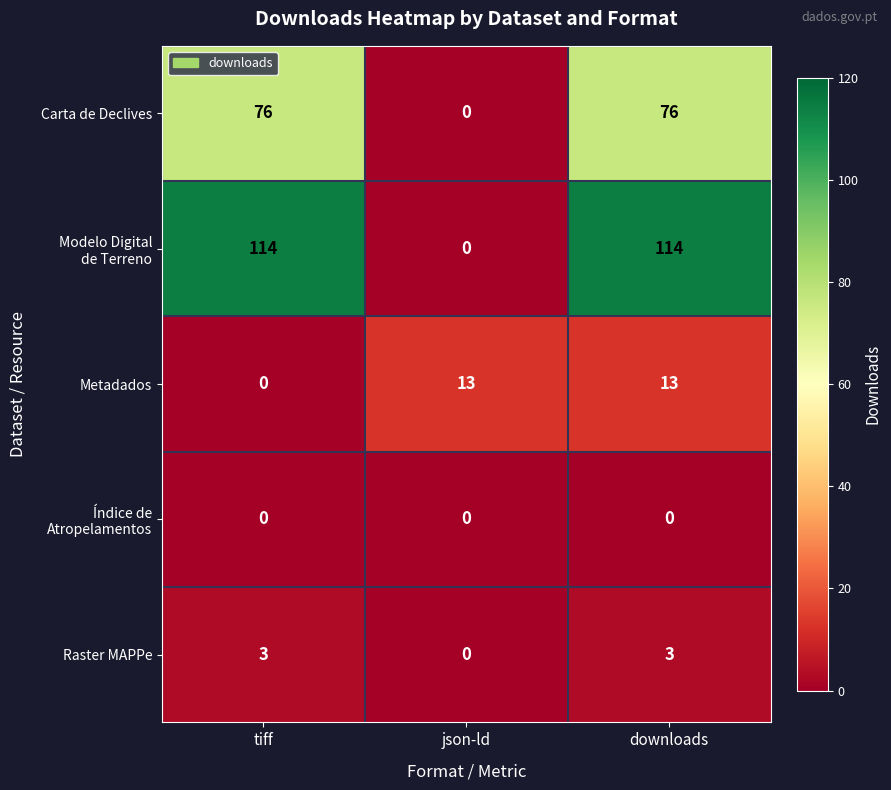

What is the maximum value shown in the chart?

114